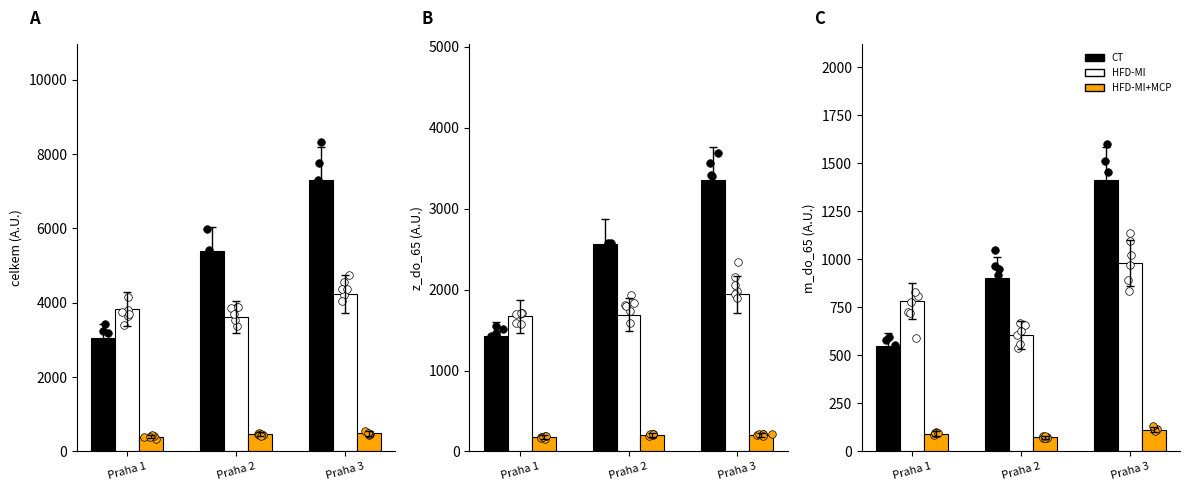

Which series has the widest spread of Y values?

CT